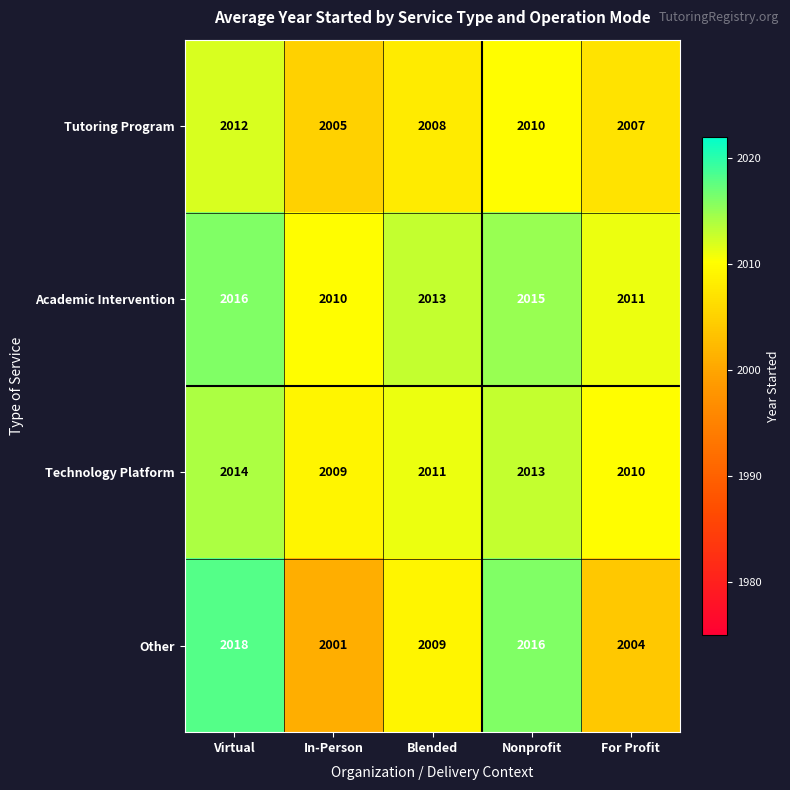

Between Nonprofit and For Profit, which series saw the biggest shift?

Other